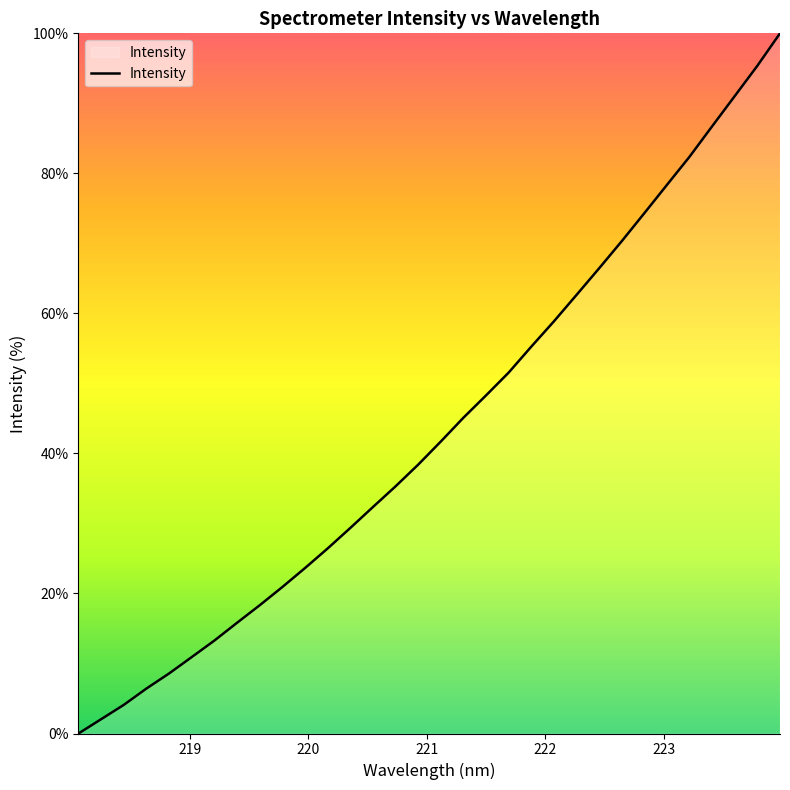

How many values are above zero?

31